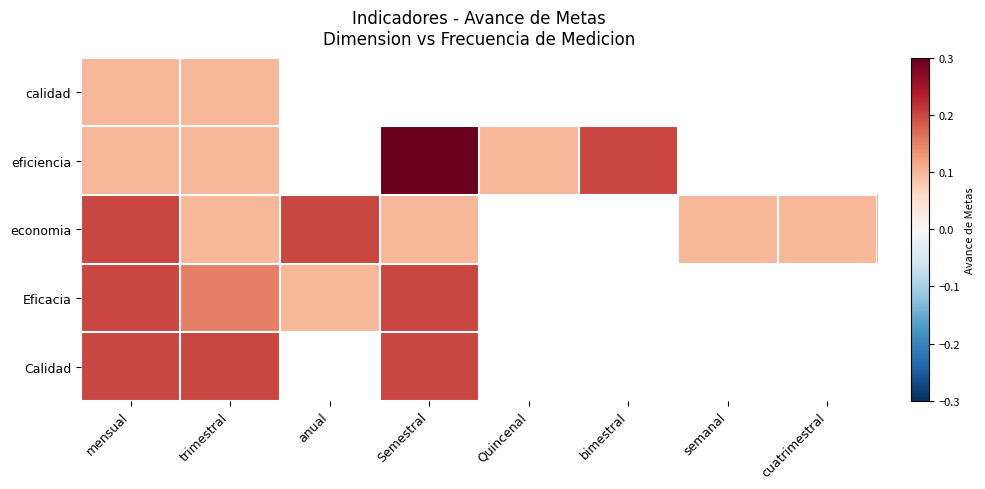

What is the lowest value of the economia series?

0.1